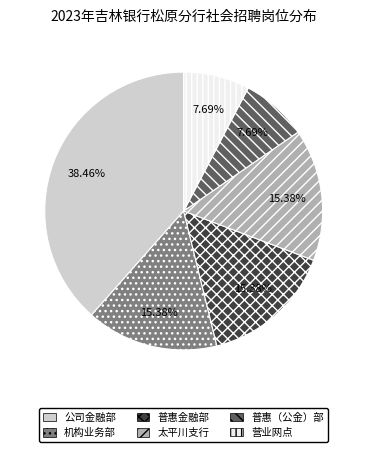

Is there a majority slice in this chart?

No